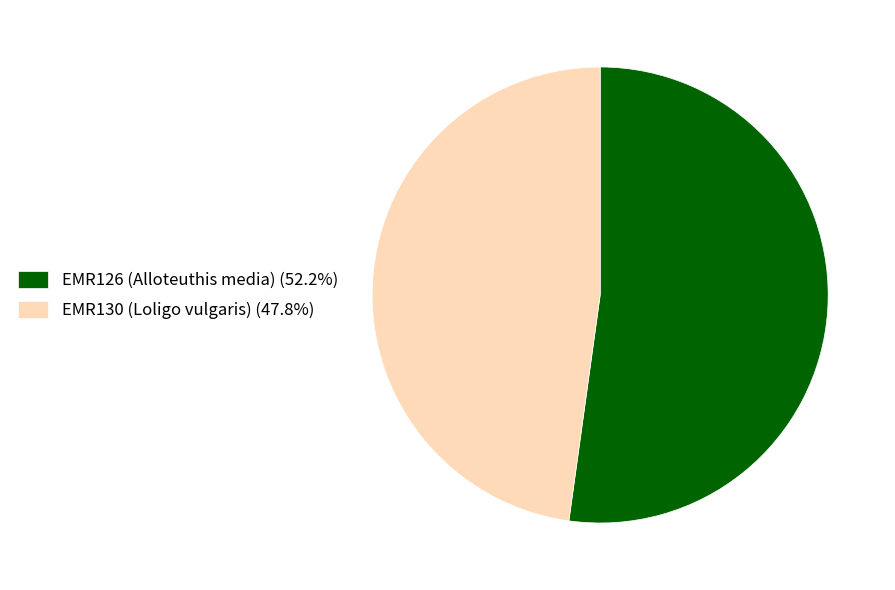

Is it true that EMR130 (Loligo vulgaris) is 48% of the pie?

True